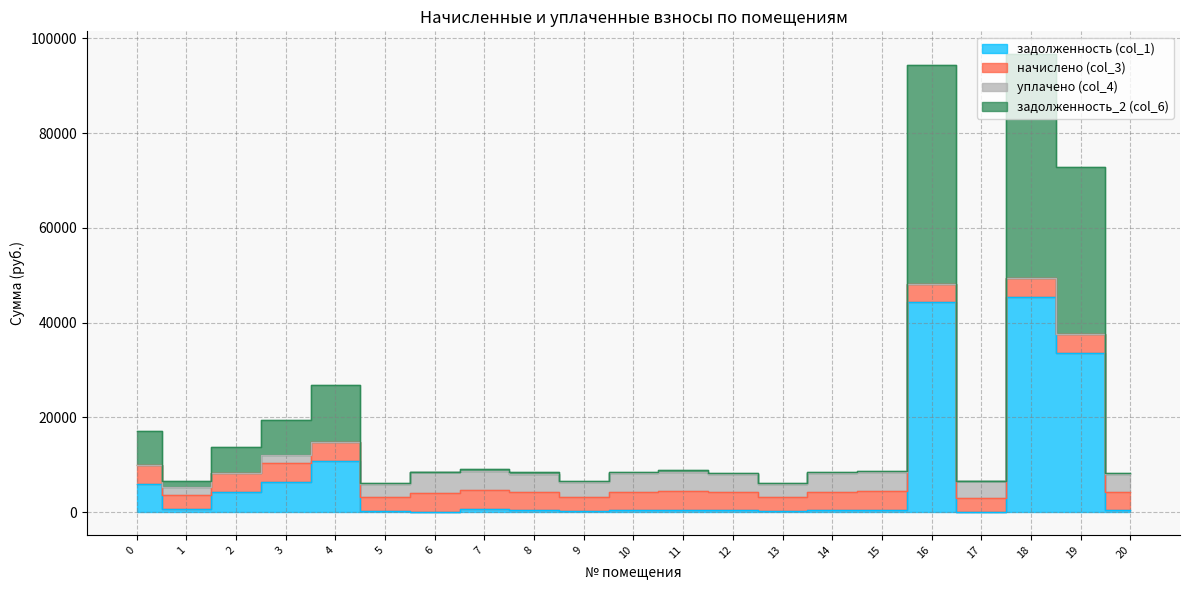

In задолженность (col_1), how many points are higher than both neighbors (excluding endpoints)?

5